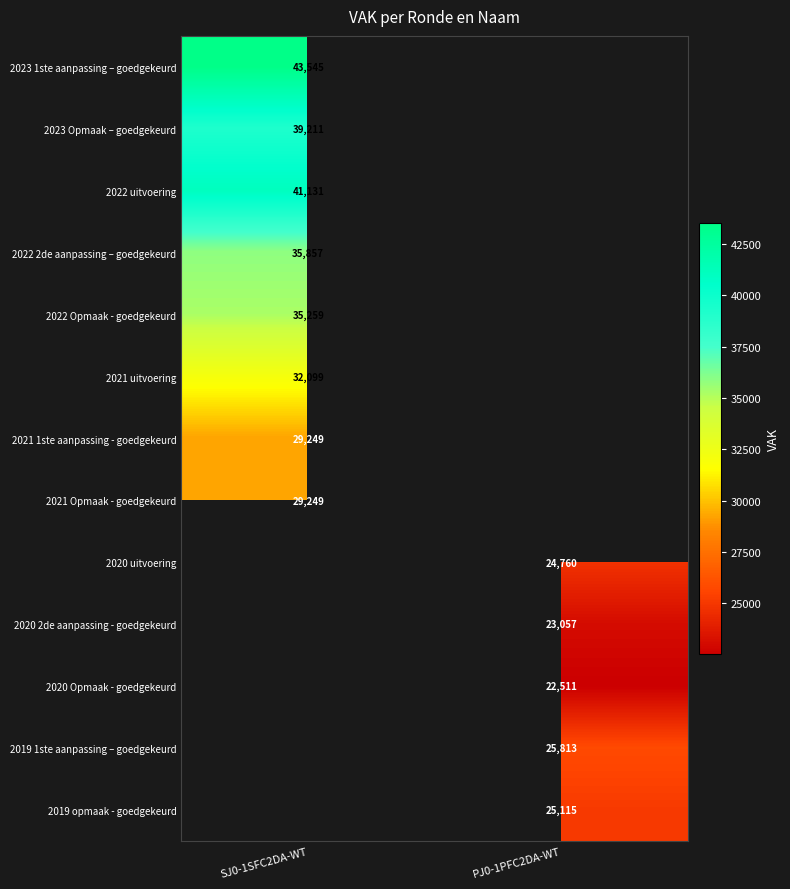

The 2020 2de aanpassing - goedgekeurd series shows 23057 at PJ0-1PFC2DA-WT. True or false?

True